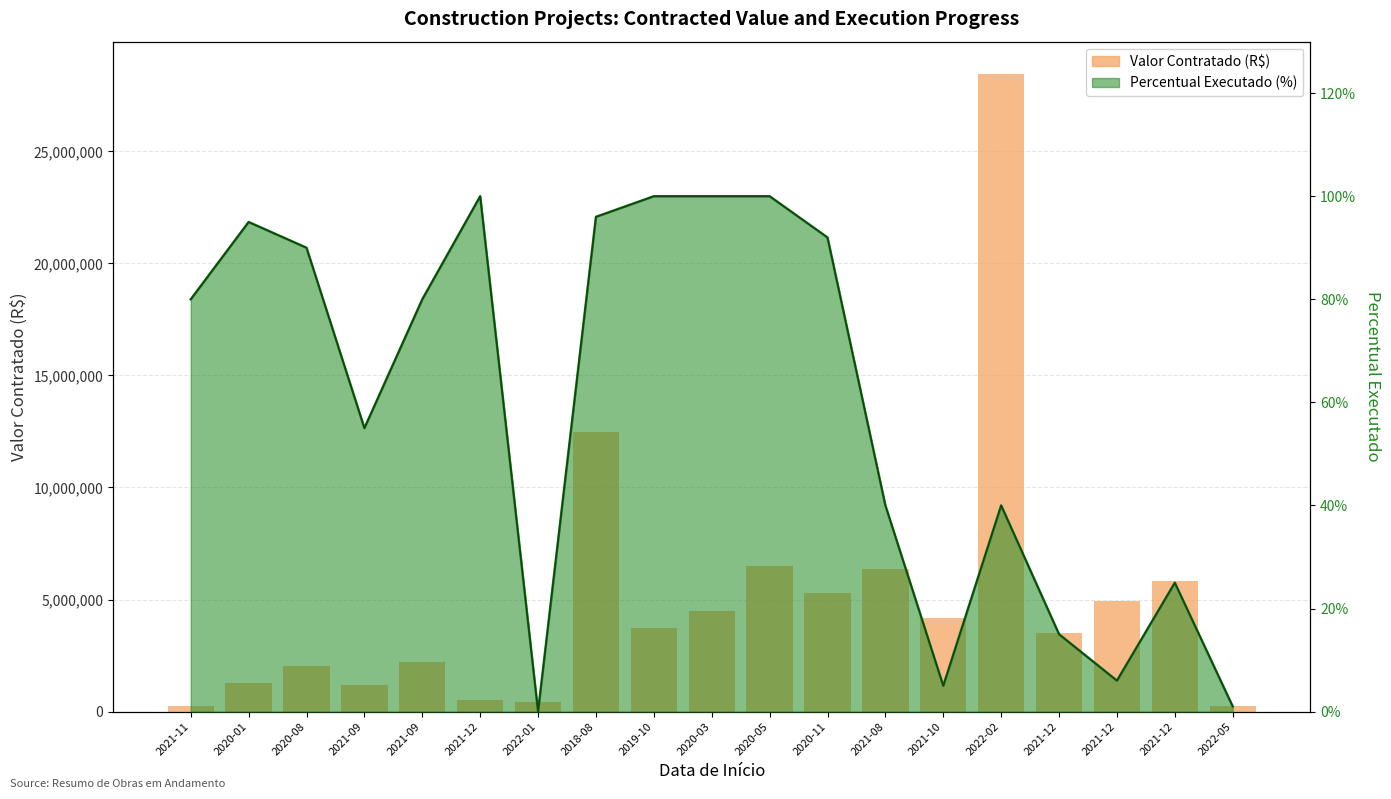

List the labels in order of value, largest first.

2022-02, 2018-08, 2020-05, 2021-08, 2021-12, 2020-11, 2021-12, 2020-03, 2021-10, 2019-10, 2021-12, 2021-09, 2020-08, 2020-01, 2021-09, 2021-12, 2022-01, 2022-05, 2021-11